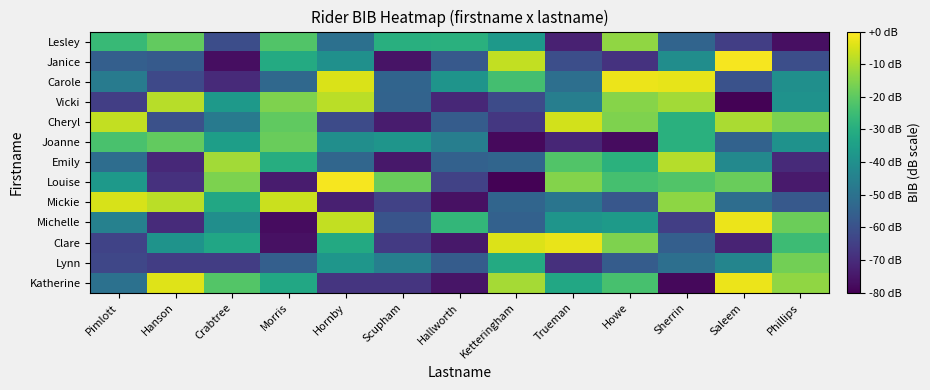

What is the greatest value displayed?

-1.0